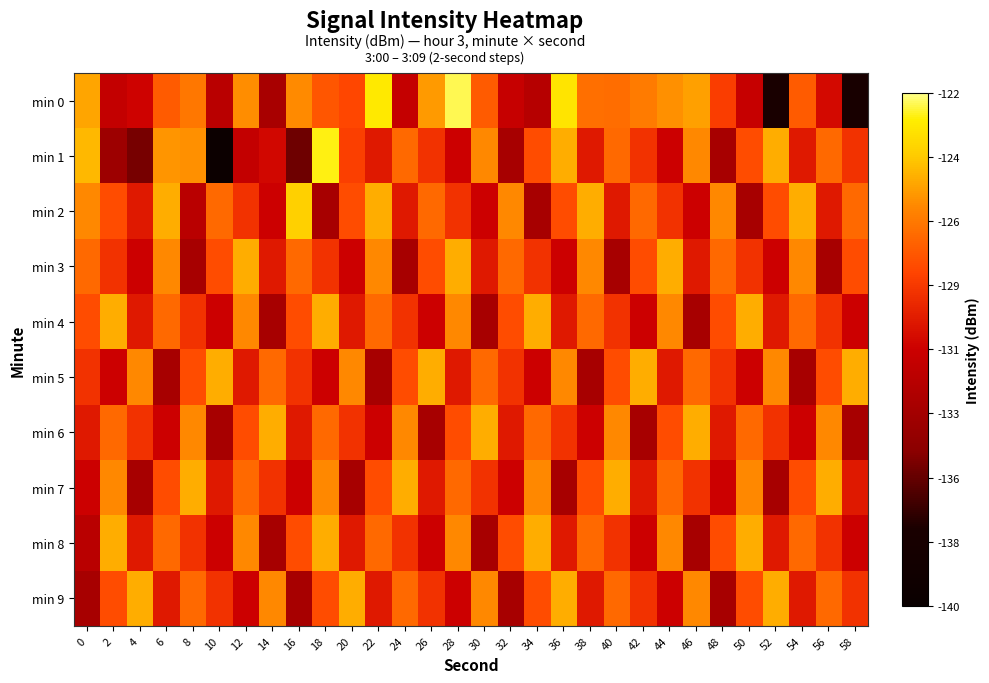

Rank the series by their maximum value, from highest to lowest.

min 0, min 1, min 2, min 3, min 4, min 5, min 6, min 7, min 8, min 9